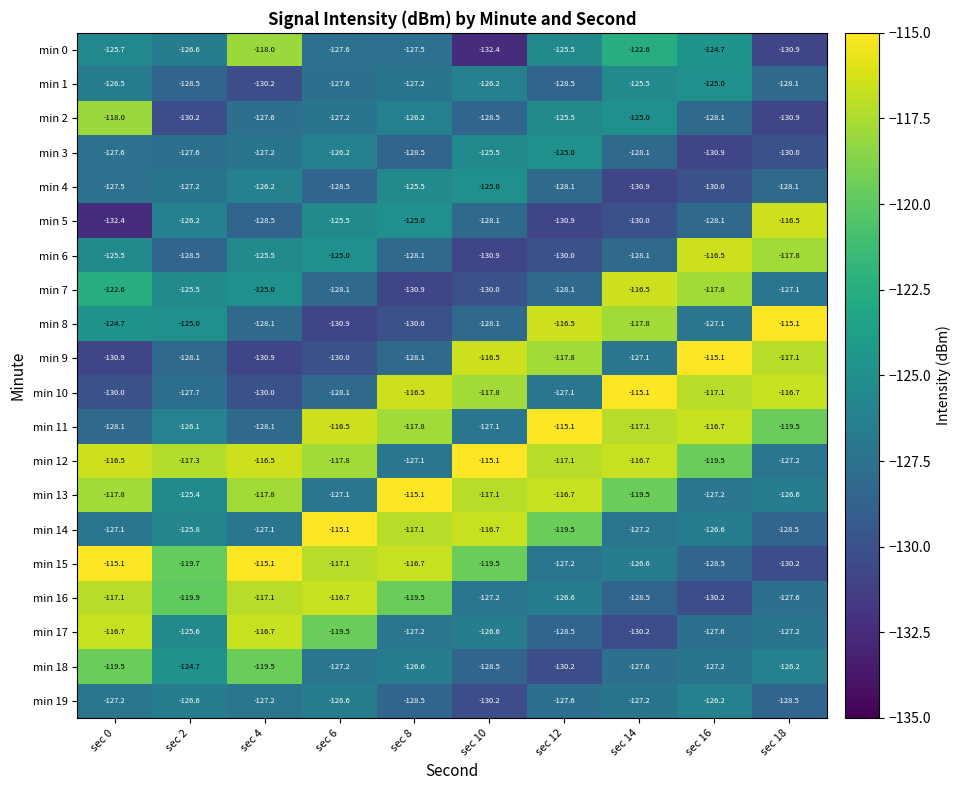

True or false: min 3 has a value of -174.2 at sec 6.

False